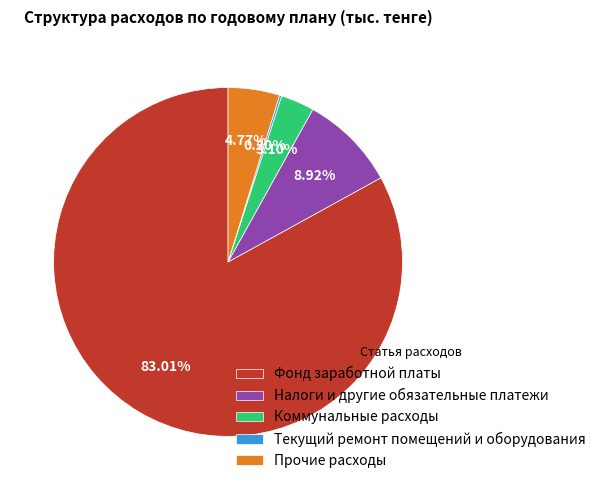

Which slice is the largest?

Фонд заработной платы